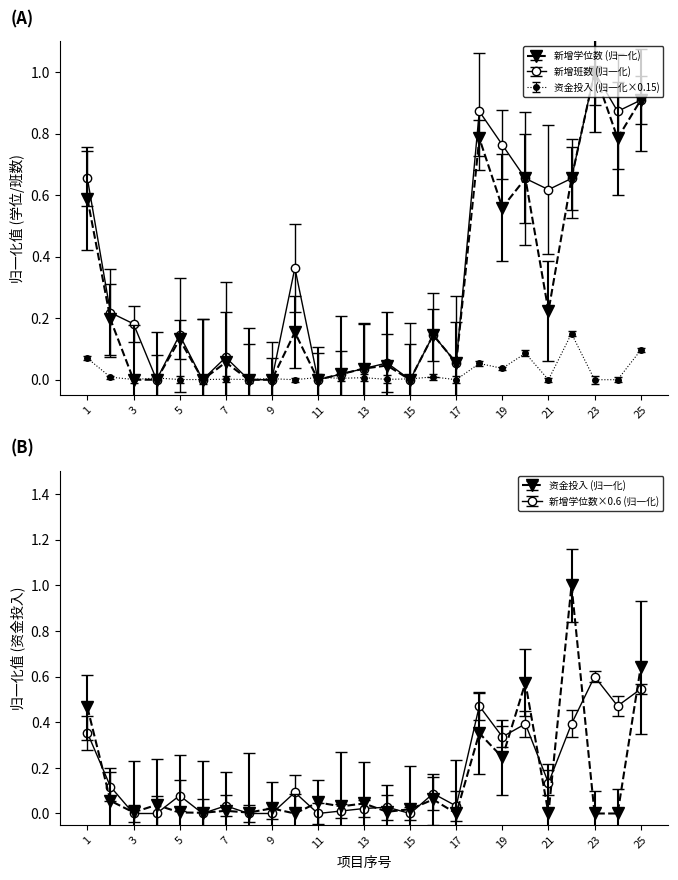

What is the spread (max minus min) of values at 23?

1.0